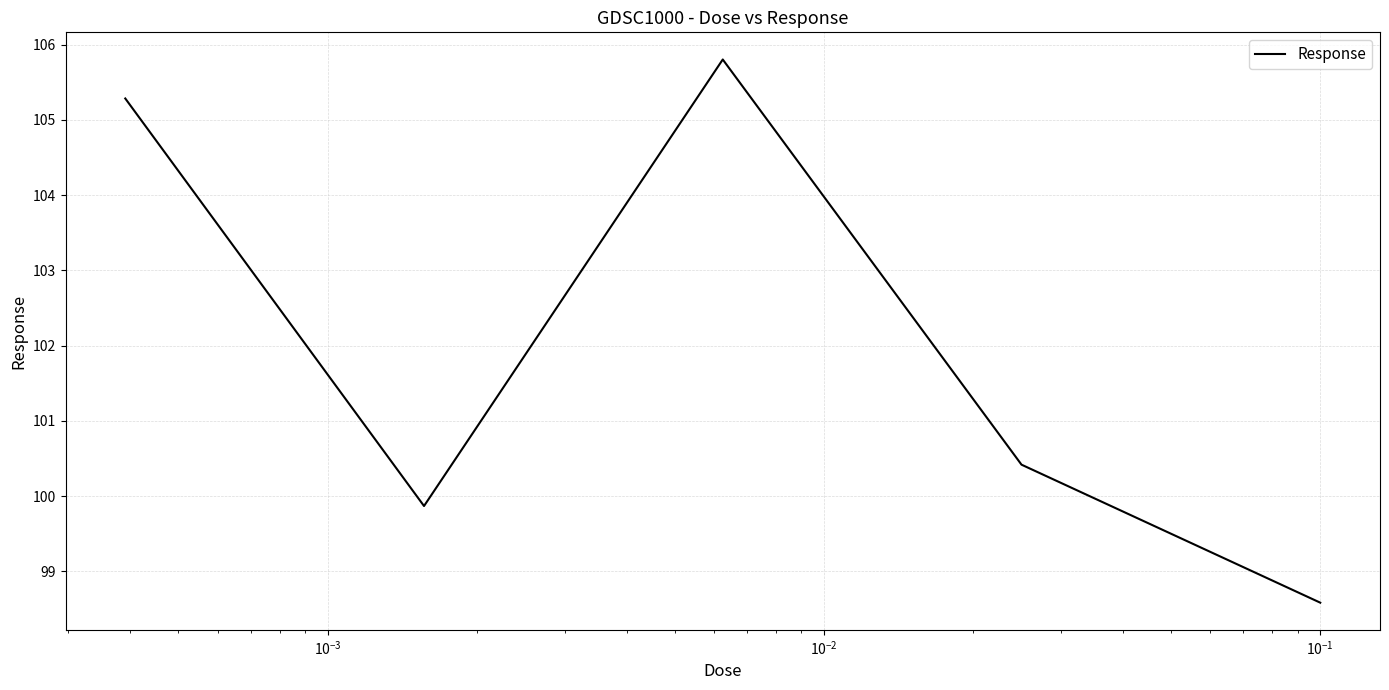

How many categories are shown in the chart?

5